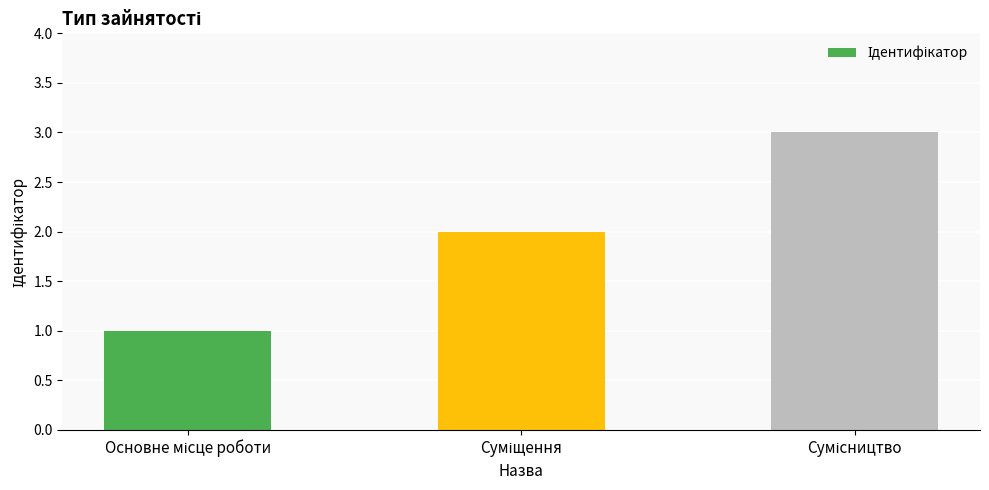

Count the number of data series in this chart.

1